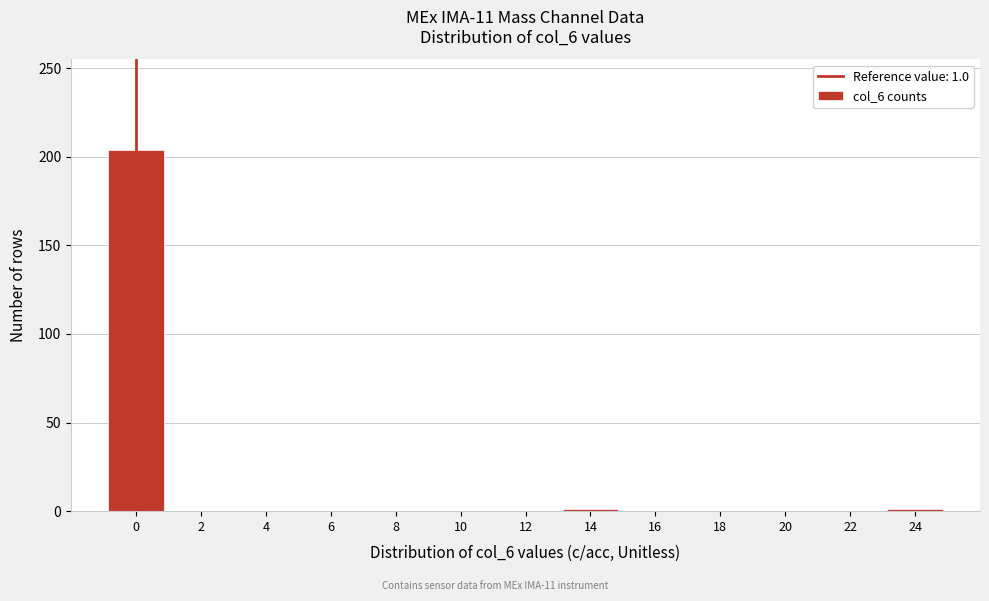

What is the greatest value displayed?

204